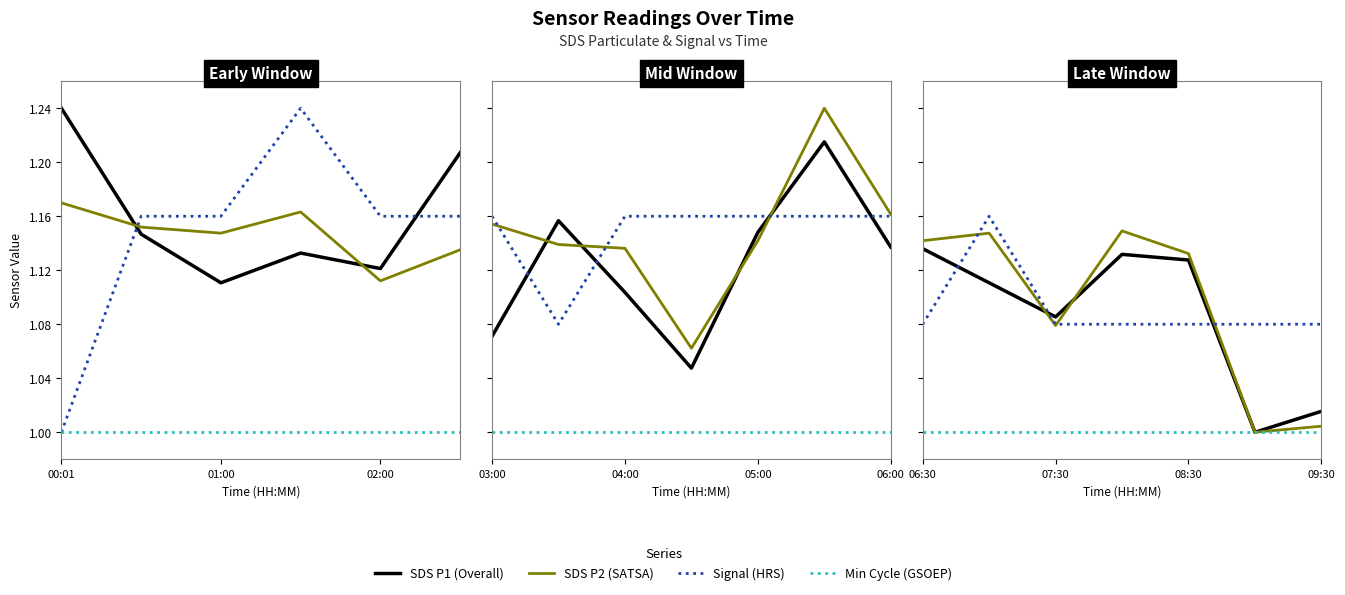

What is the difference between the SDS P2 (SATSA) values at 02:00 and 5?

0.1